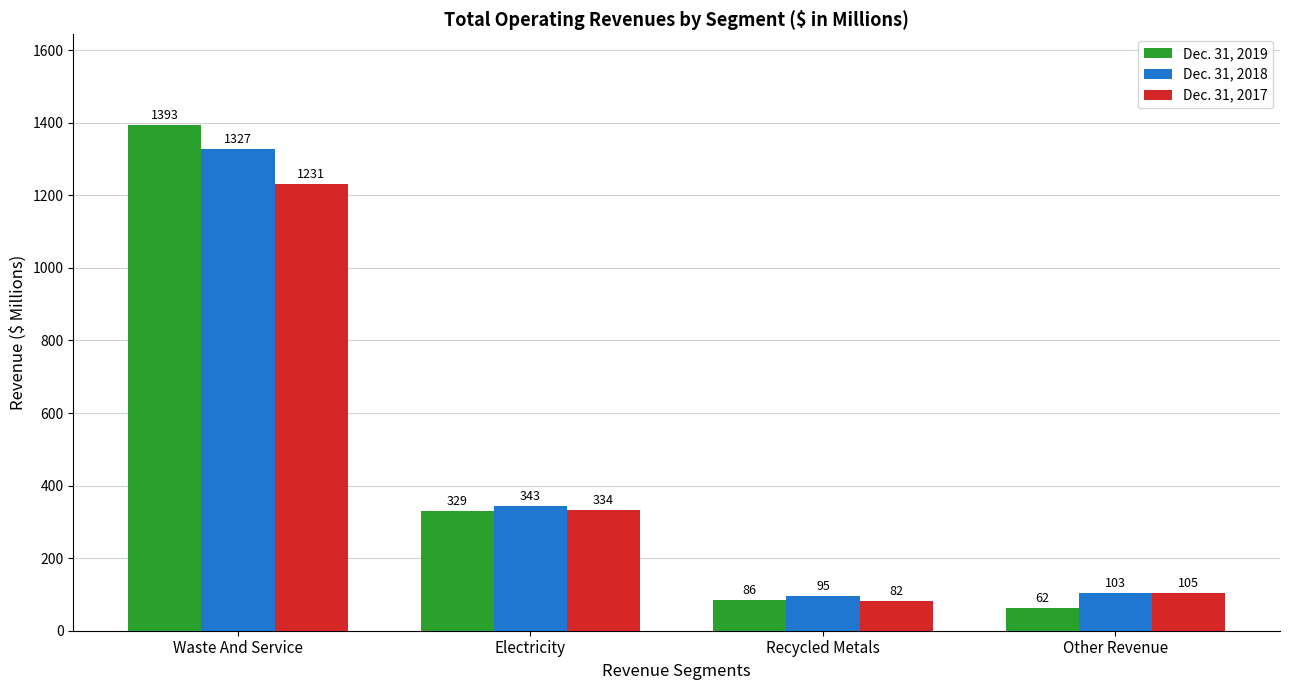

The Dec. 31, 2019 series shows 99 at Electricity. True or false?

False